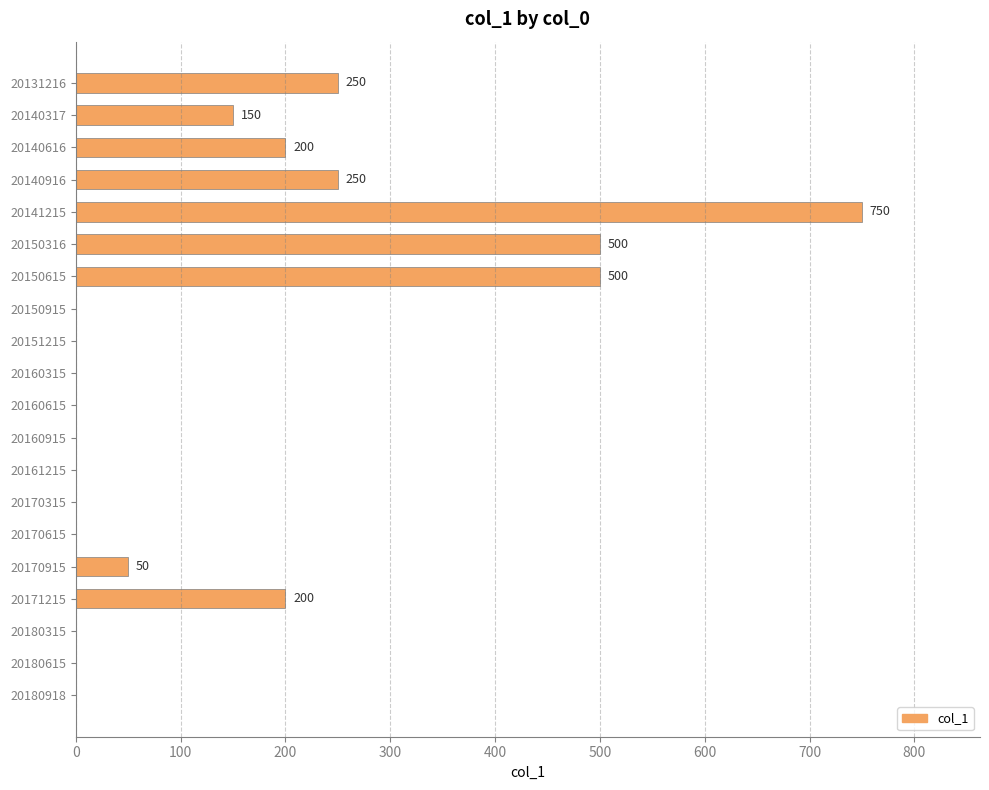

Count the number of categories in the chart.

20